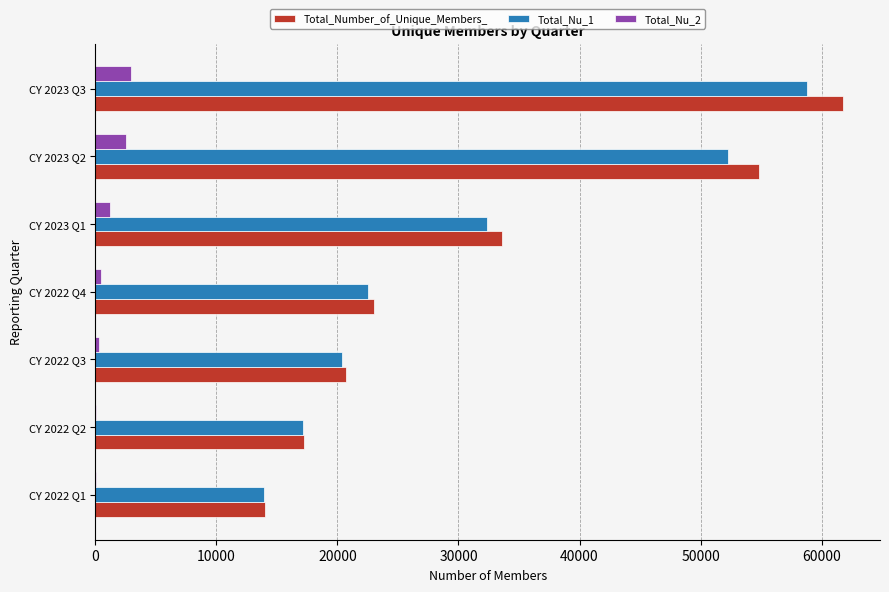

The value of Total_Number_of_Unique_Members_ at CY 2023 Q1 is 18551. True or false?

False